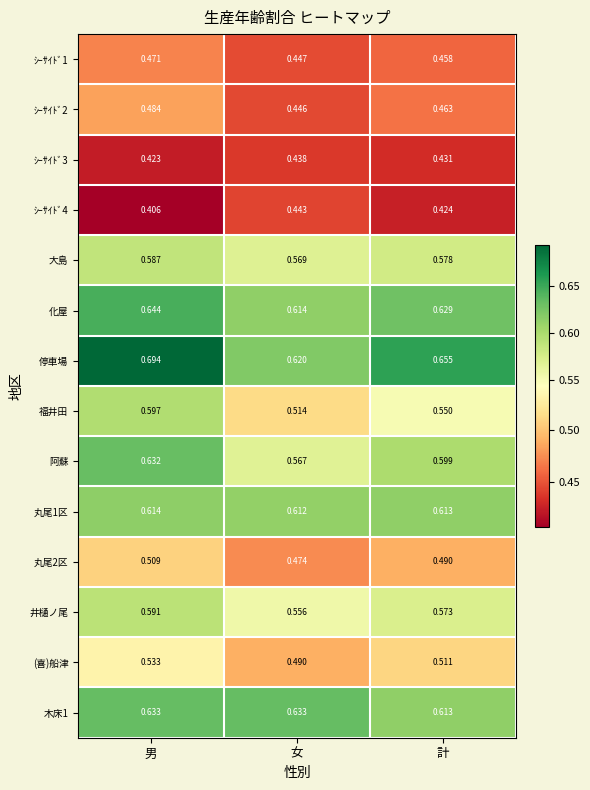

Which label corresponds to the smallest value in the chart?

男